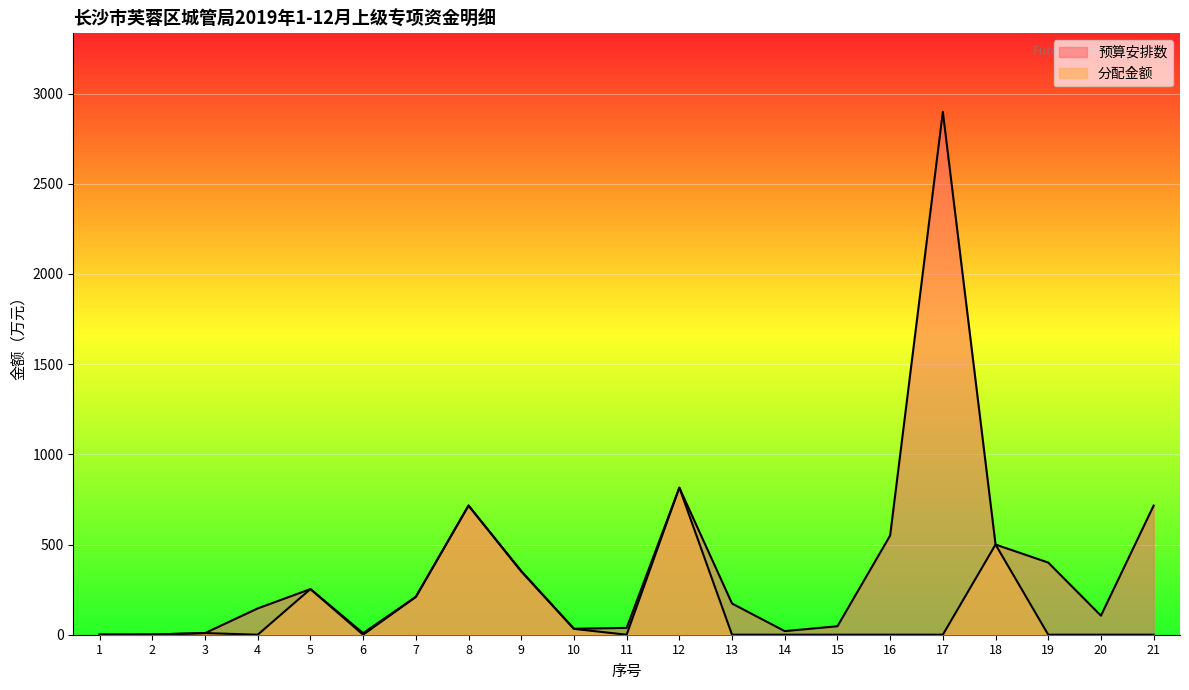

How many lines are shown in the chart?

2